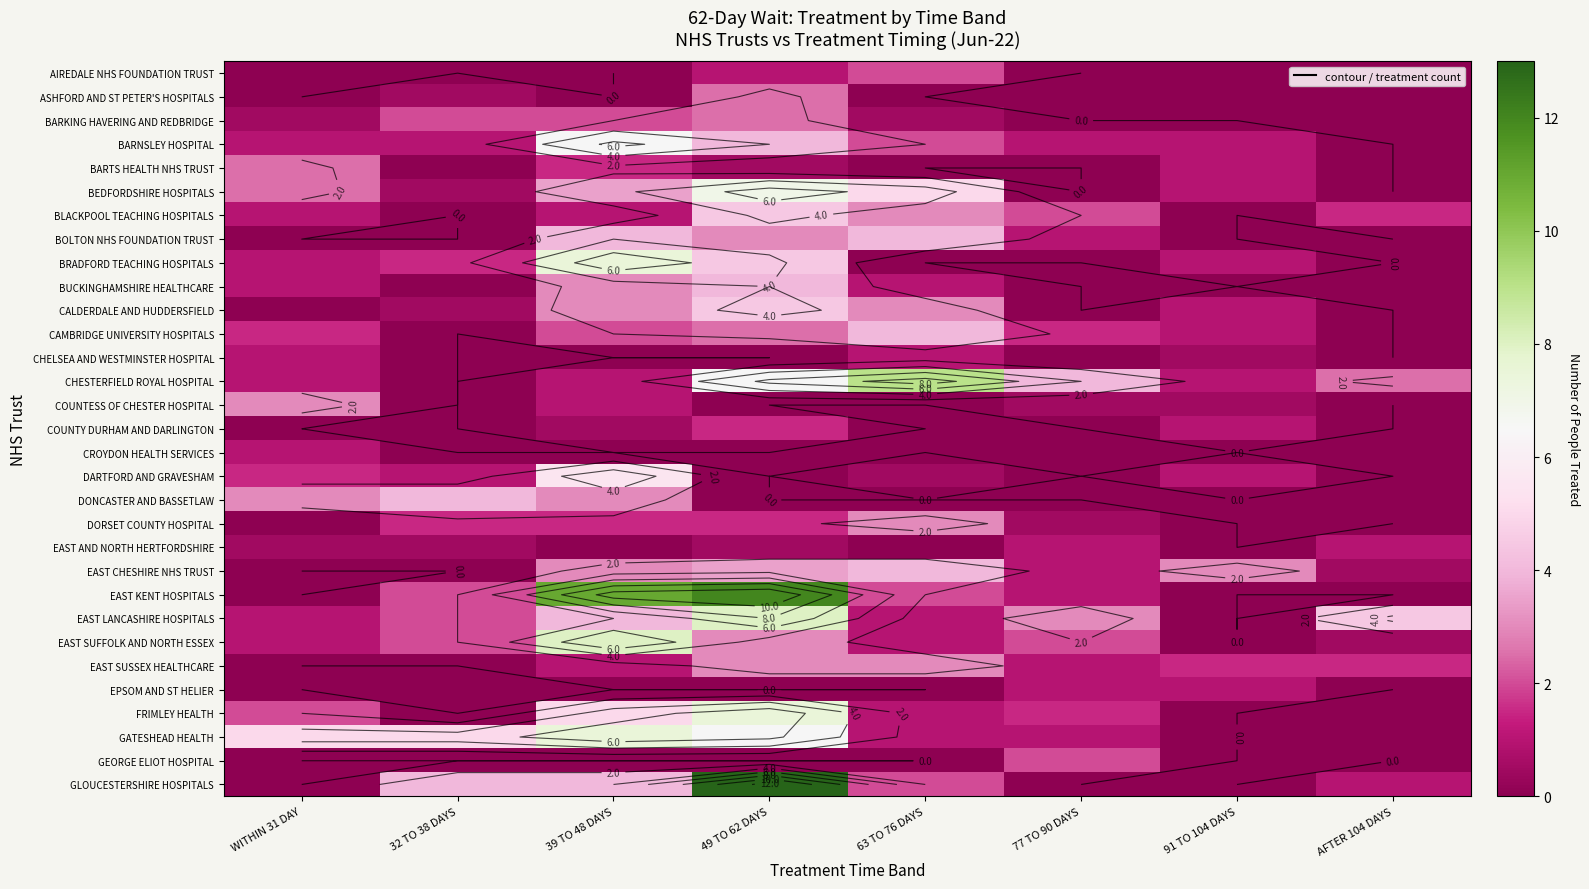

Read the EPSOM AND ST HELIER value at 91 TO 104 DAYS.

1.0